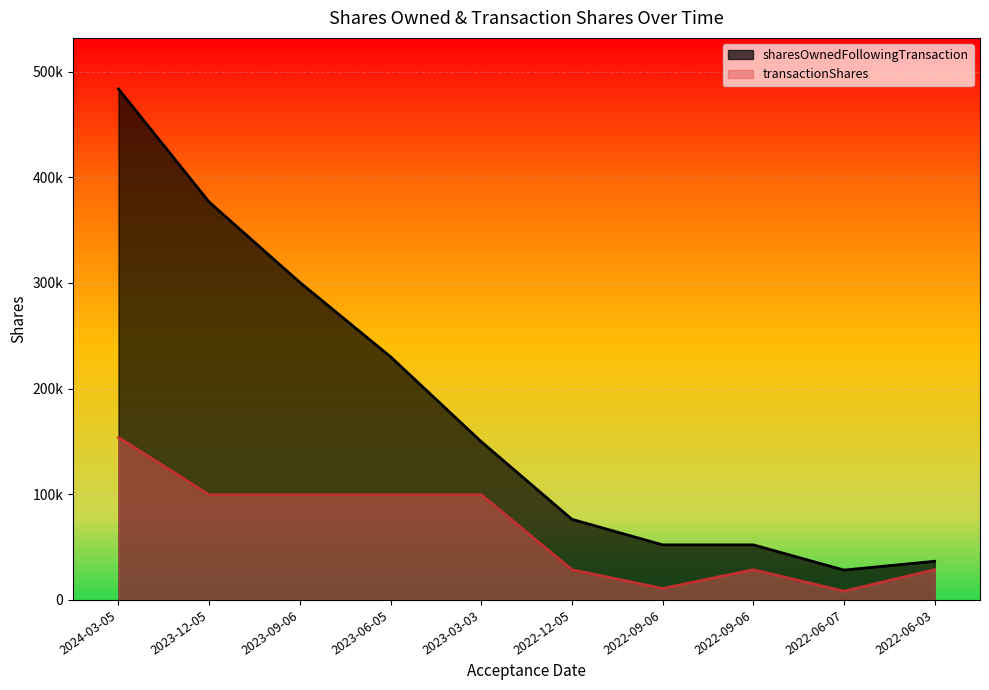

What is the highest value of the sharesOwnedFollowingTransaction series?

483517